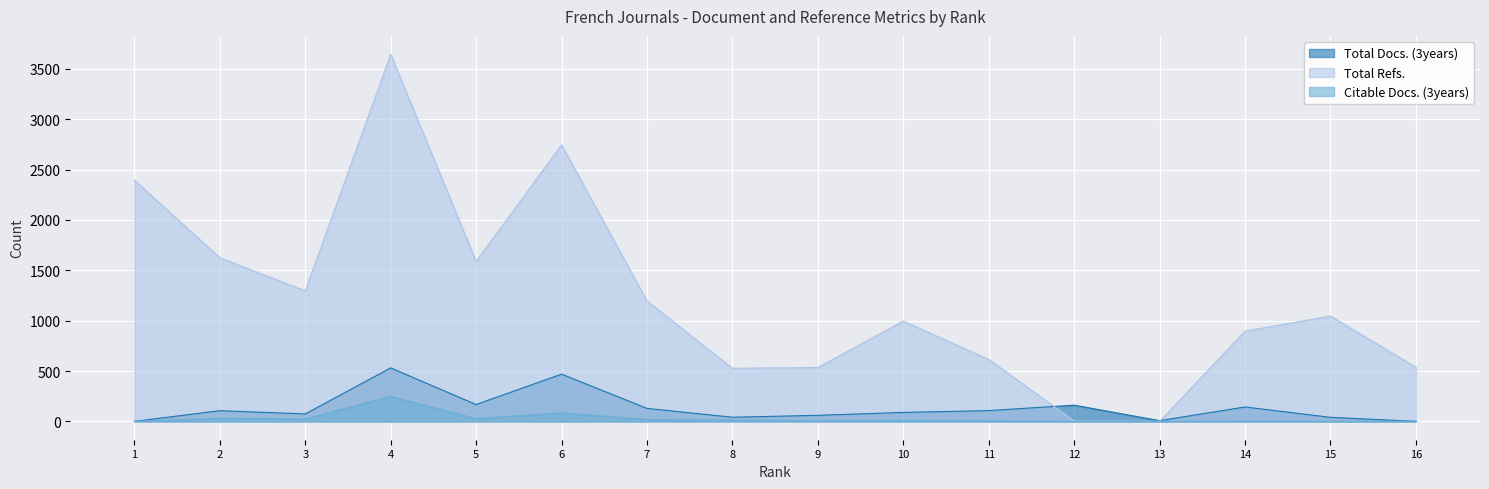

Which series has the largest total across all categories?

Total Refs.